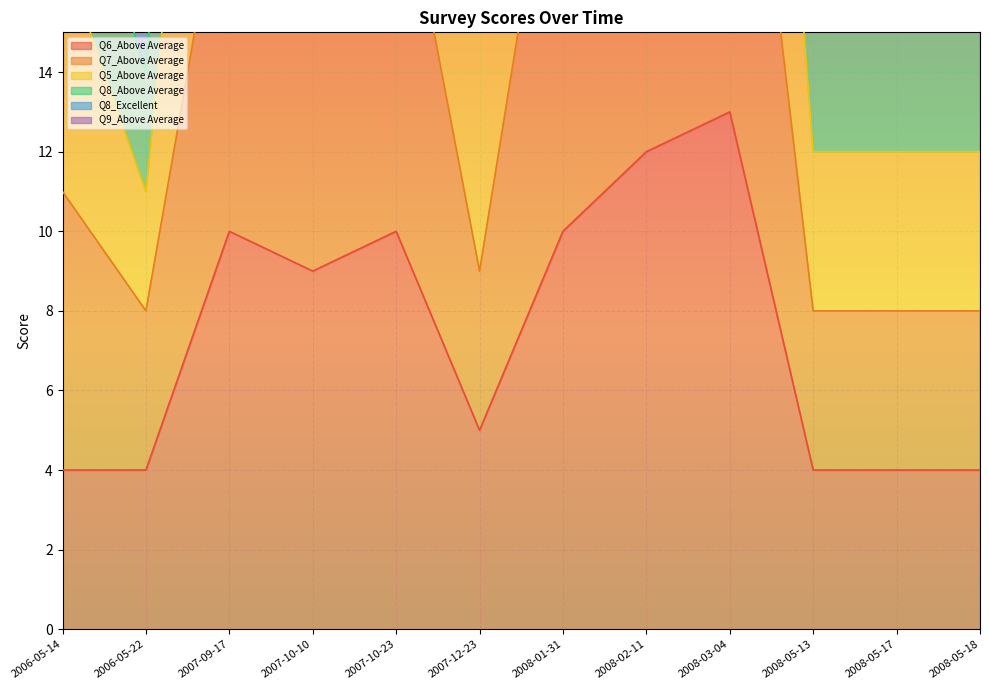

Where is Q6_Above Average nearest to the value 8?

2007-10-10